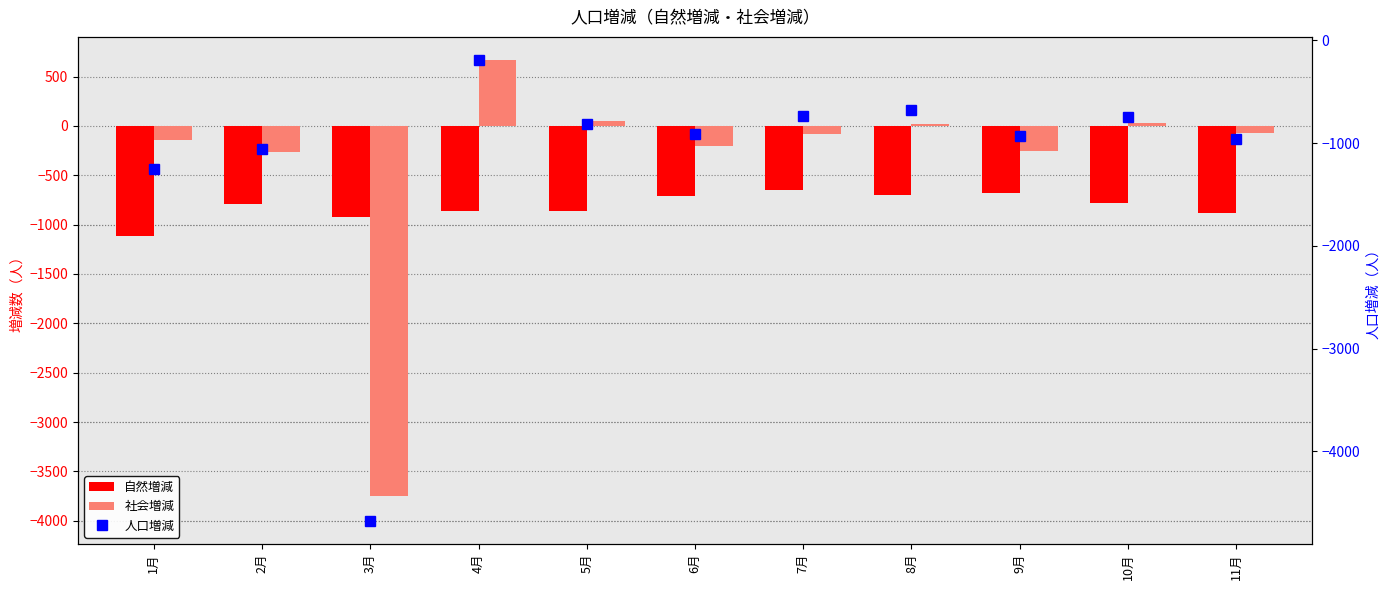

True or false: 社会増減 has a value of -290 at 6月.

False